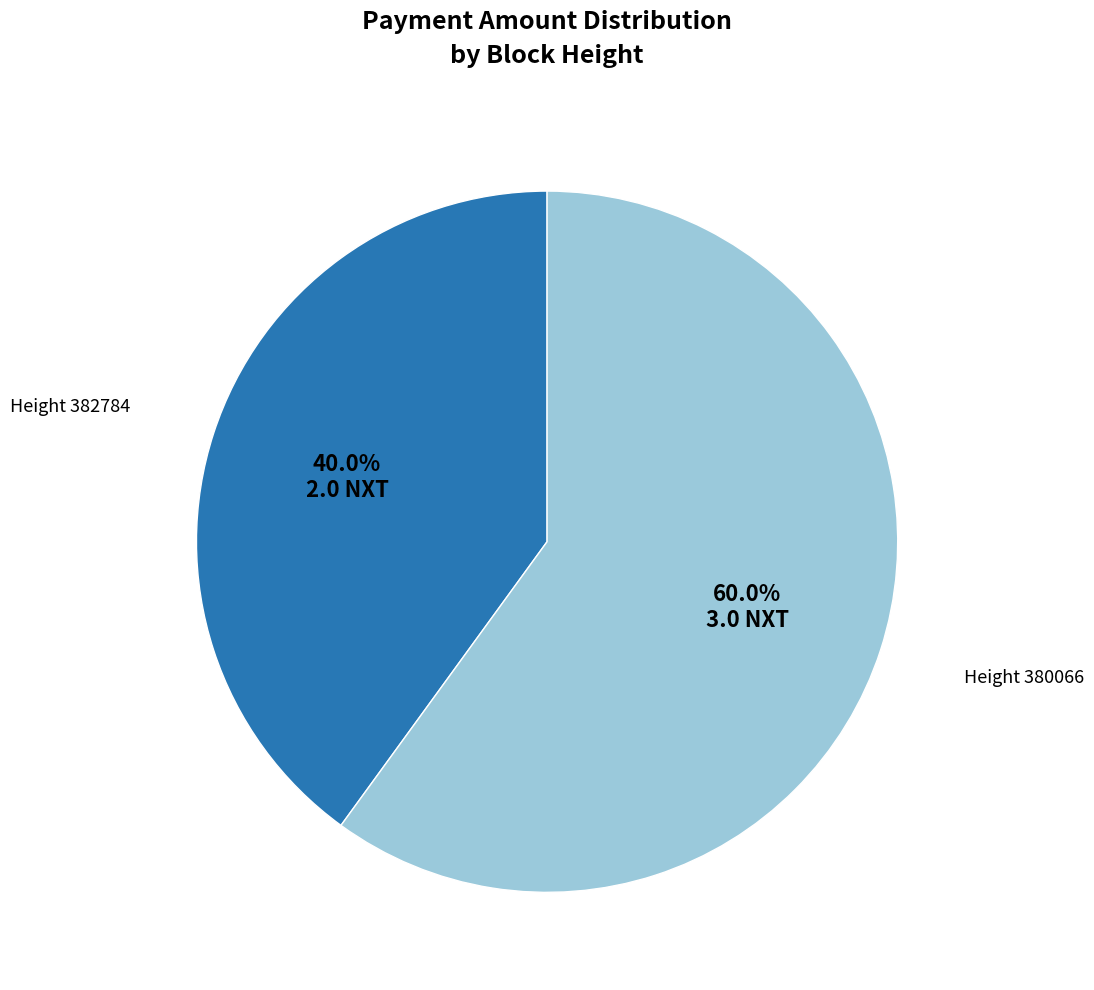

Is there any slice that represents more than half of the pie?

Yes